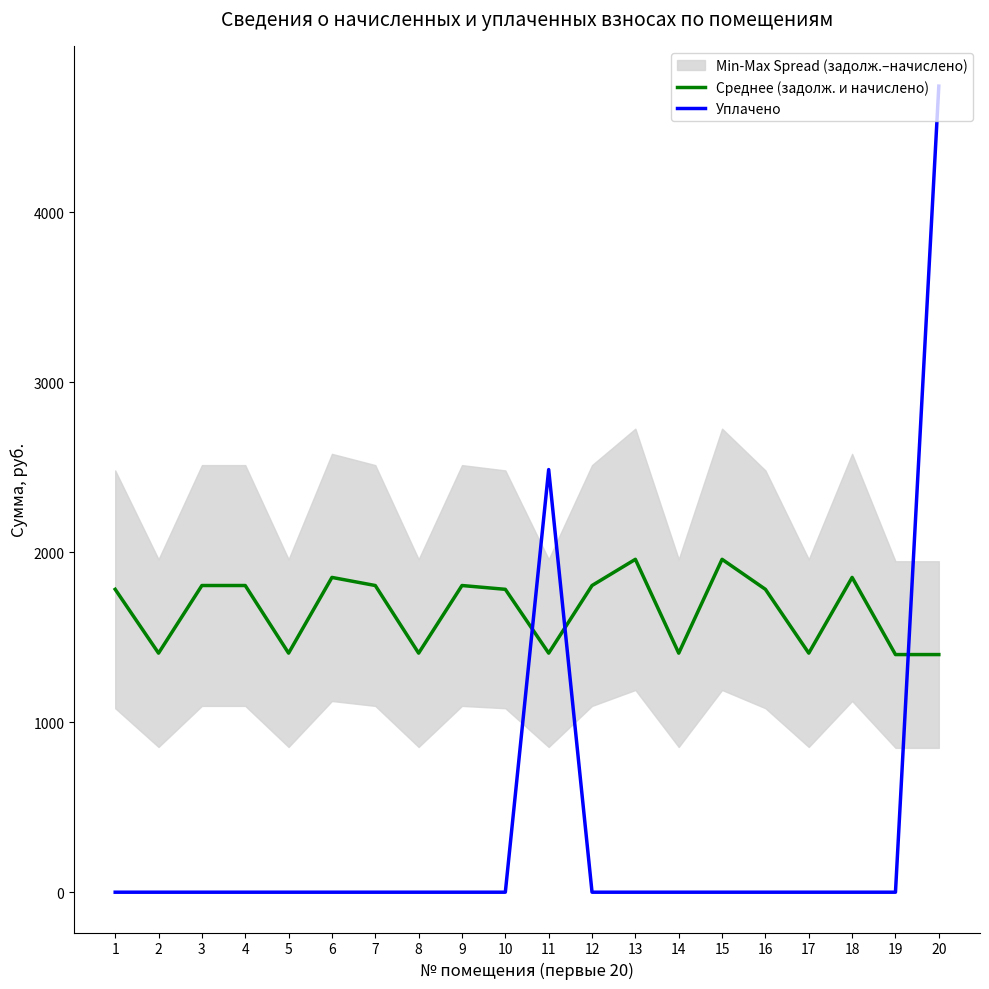

At which label does Среднее (задолж. и начислено) reach its minimum?

19